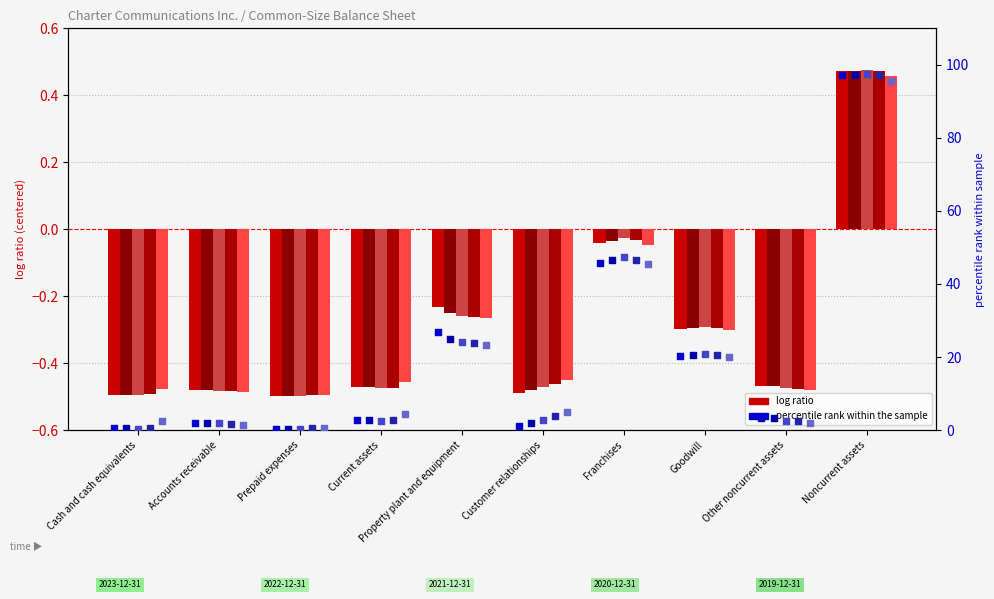

Which series reaches the minimum Y coordinate?

2021-12-31 %rank